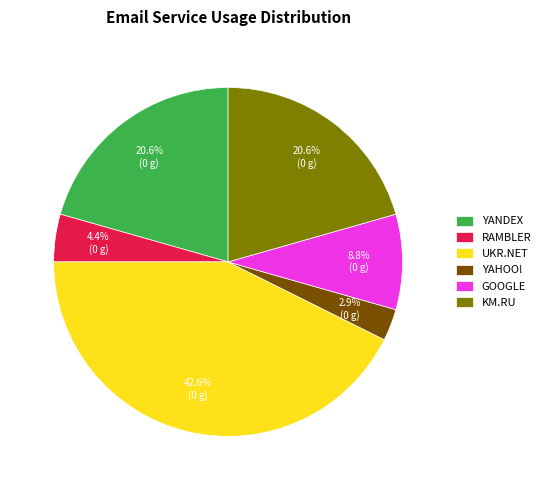

Between RAMBLER and GOOGLE, which is larger?

GOOGLE